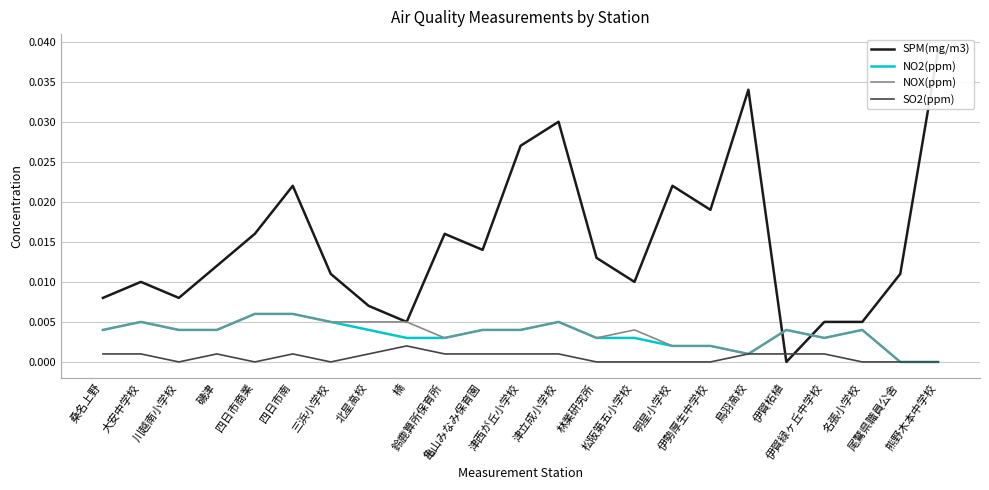

Where is SO2(ppm) nearest to the value 0?

川越南小学校